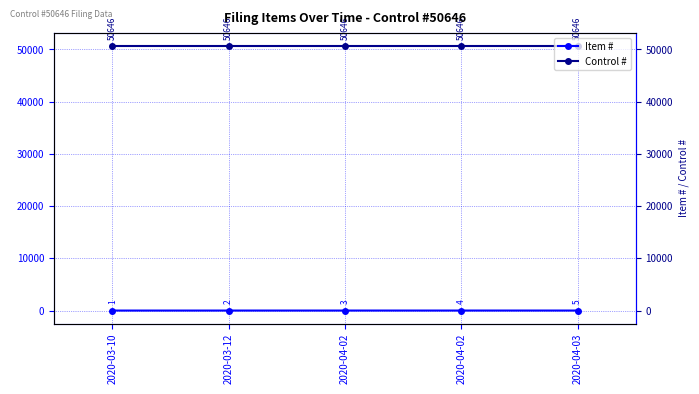

How many lines are shown in the chart?

2